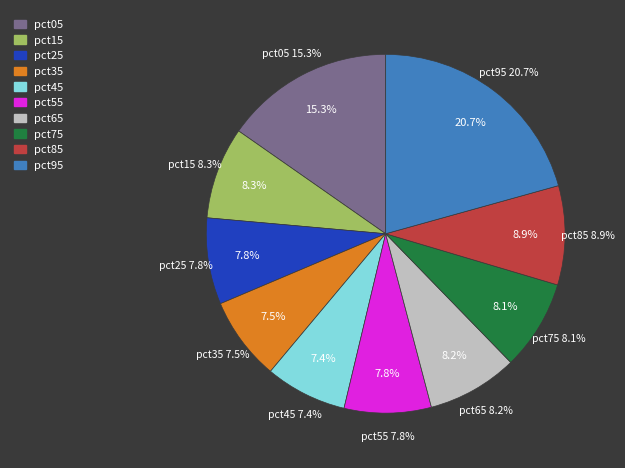

What portion of the pie excludes pct55?

92.2%